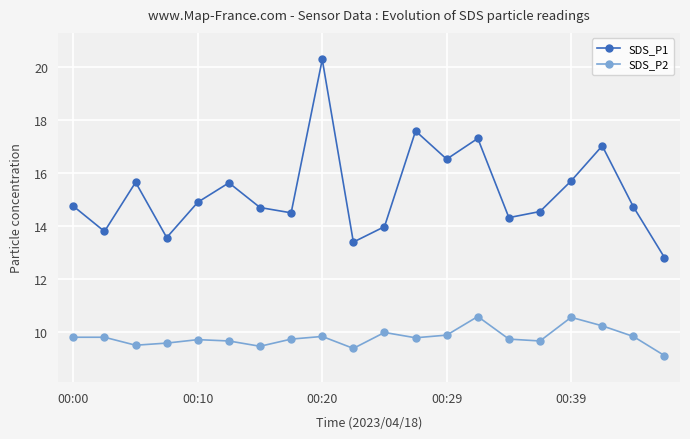

What are all the series names shown in the legend?

SDS_P1, SDS_P2